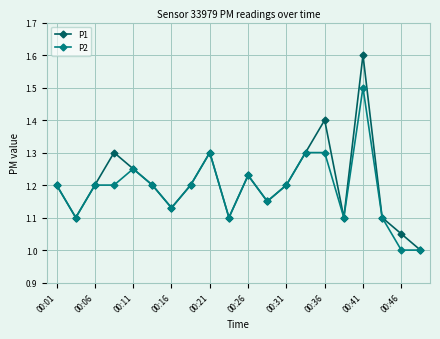

What is the maximum value for P2?

1.5